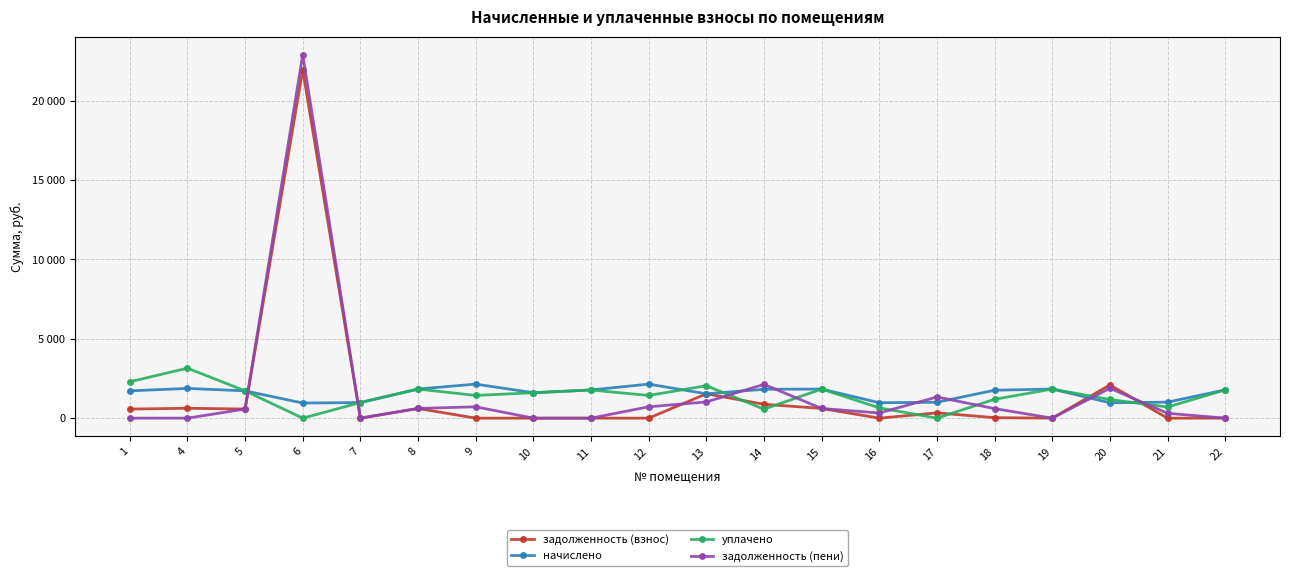

Rank the series by their maximum value, from highest to lowest.

задолженность (пени), задолженность (взнос), уплачено, начислено